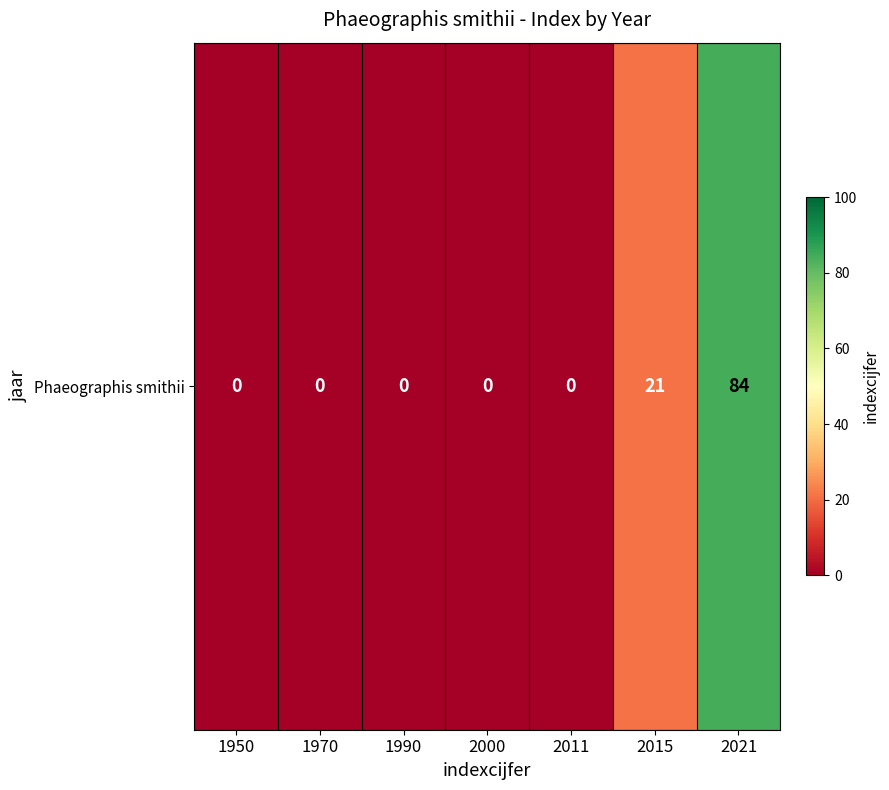

Reading left to right, what are all the values shown in this chart?

1950=0	1970=0	1990=0	2000=0	2011=0	2015=21	2021=84